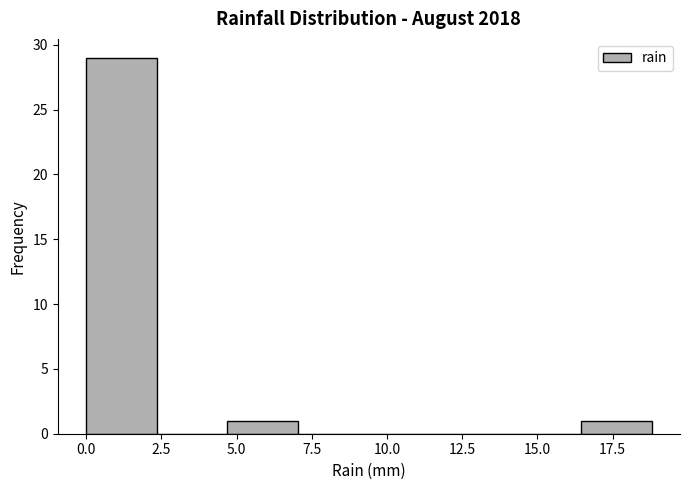

Reading left to right, transcribe this chart: for each bar, give the range it covers on the x-axis and its height. Neither the bar edges nor the heights are printed on the chart, so give them approximately, as read against the axes.

0.00 to 2.35: 29
2.35 to 4.70: 0
4.70 to 7.05: 1
7.05 to 9.40: 0
9.40 to 11.75: 0
11.75 to 14.10: 0
14.10 to 16.45: 0
16.45 to 18.80: 1